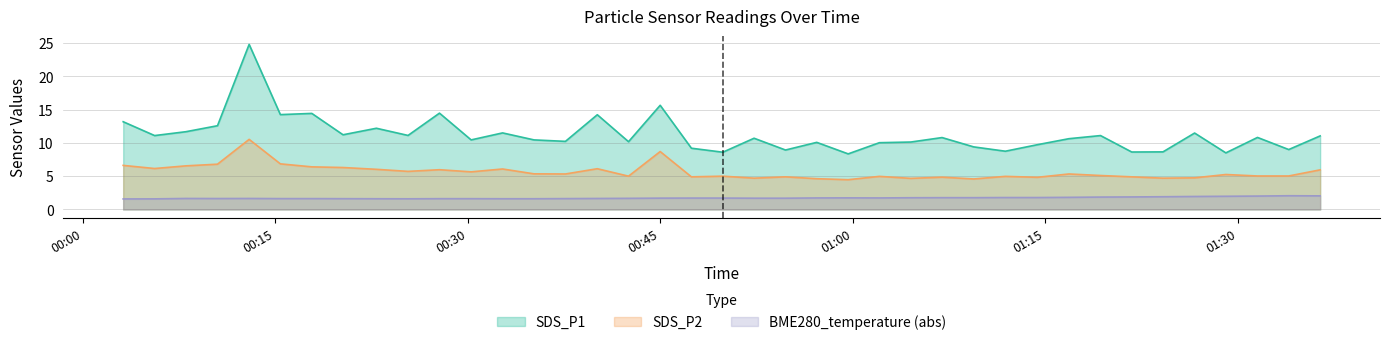

Which series has the widest spread of values?

SDS_P1